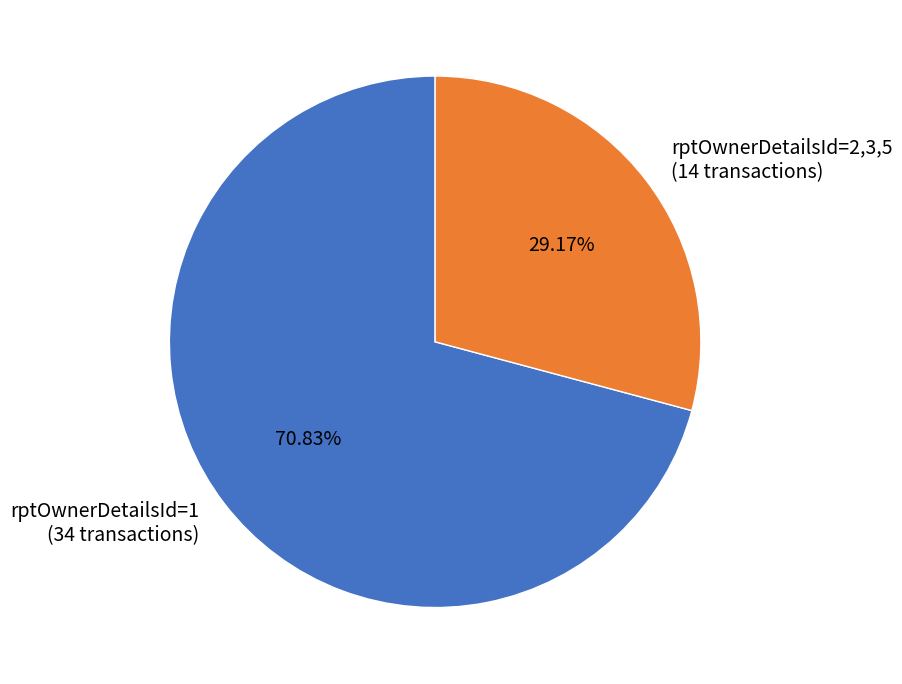

Does any single category account for the majority?

Yes